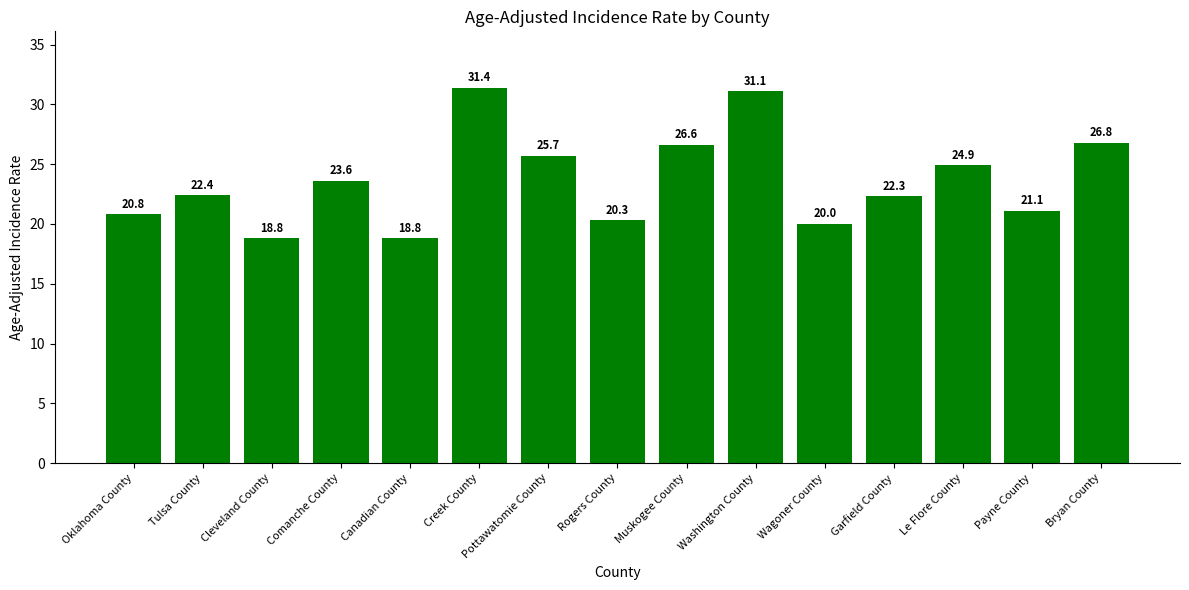

What is the ratio of the value at Wagoner County to the value at Muskogee County?

0.8